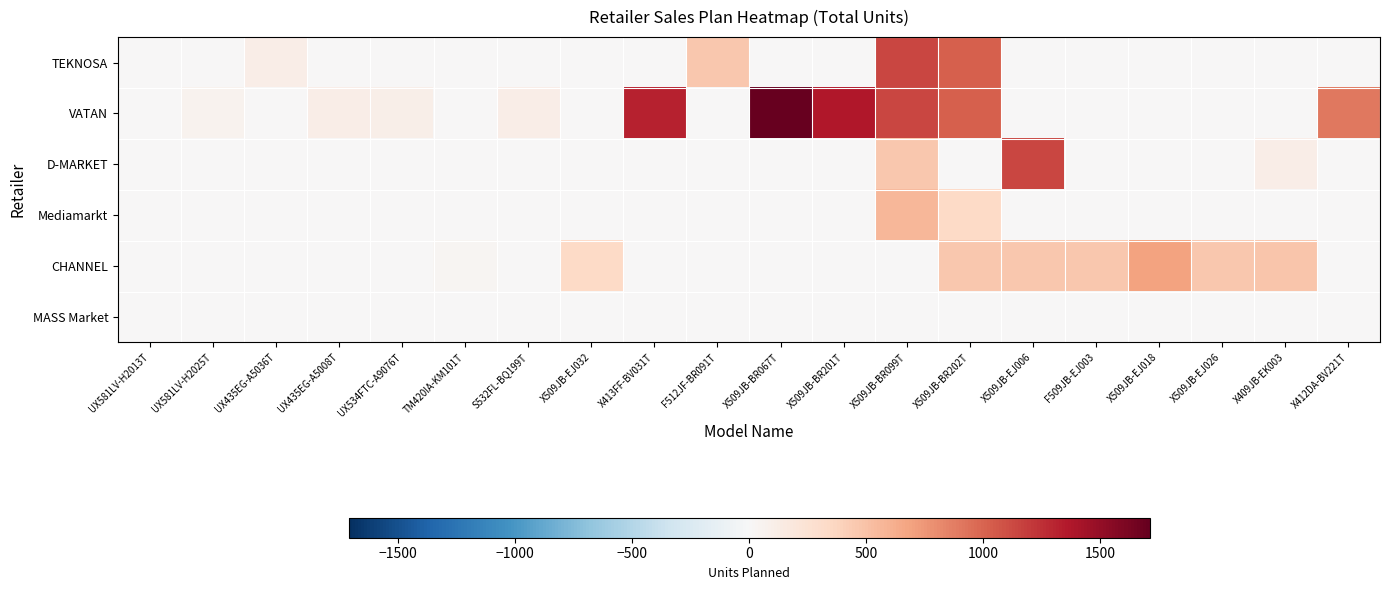

Reading right to left, what are all the values shown in this chart?

TEKNOSA: X412DA-BV221T=0	X409JB-EK003=0	X509JB-EJ026=0	X509JB-EJ018=0	F509JB-EJ003=0	X509JB-EJ006=0	X509JB-BR202T=1026	X509JB-BR099T=1140	X509JB-BR201T=0	X509JB-BR067T=0	F512JF-BR091T=456	X413FF-BV031T=0	X509JB-EJ032=0	S532FL-BQ199T=0	TM420IA-KM101T=0	UX534FTC-A9076T=0	UX435EG-A5008T=0	UX435EG-A5036T=108	UX581LV-H2025T=0	UX581LV-H2013T=0
VATAN: X412DA-BV221T=900	X409JB-EK003=0	X509JB-EJ026=0	X509JB-EJ018=0	F509JB-EJ003=0	X509JB-EJ006=0	X509JB-BR202T=1026	X509JB-BR099T=1140	X509JB-BR201T=1368	X509JB-BR067T=1710	F512JF-BR091T=0	X413FF-BV031T=1320	X509JB-EJ032=0	S532FL-BQ199T=114	TM420IA-KM101T=0	UX534FTC-A9076T=102	UX435EG-A5008T=108	UX435EG-A5036T=0	UX581LV-H2025T=54	UX581LV-H2013T=0
D-MARKET: X412DA-BV221T=0	X409JB-EK003=114	X509JB-EJ026=0	X509JB-EJ018=0	F509JB-EJ003=0	X509JB-EJ006=1140	X509JB-BR202T=0	X509JB-BR099T=456	X509JB-BR201T=0	X509JB-BR067T=0	F512JF-BR091T=0	X413FF-BV031T=0	X509JB-EJ032=0	S532FL-BQ199T=0	TM420IA-KM101T=0	UX534FTC-A9076T=0	UX435EG-A5008T=0	UX435EG-A5036T=0	UX581LV-H2025T=0	UX581LV-H2013T=0
Mediamarkt: X412DA-BV221T=0	X409JB-EK003=0	X509JB-EJ026=0	X509JB-EJ018=0	F509JB-EJ003=0	X509JB-EJ006=0	X509JB-BR202T=342	X509JB-BR099T=570	X509JB-BR201T=0	X509JB-BR067T=0	F512JF-BR091T=0	X413FF-BV031T=0	X509JB-EJ032=0	S532FL-BQ199T=0	TM420IA-KM101T=0	UX534FTC-A9076T=0	UX435EG-A5008T=0	UX435EG-A5036T=0	UX581LV-H2025T=0	UX581LV-H2013T=0
CHANNEL: X412DA-BV221T=0	X409JB-EK003=480	X509JB-EJ026=456	X509JB-EJ018=684	F509JB-EJ003=456	X509JB-EJ006=456	X509JB-BR202T=456	X509JB-BR099T=0	X509JB-BR201T=0	X509JB-BR067T=0	F512JF-BR091T=0	X413FF-BV031T=0	X509JB-EJ032=342	S532FL-BQ199T=0	TM420IA-KM101T=38	UX534FTC-A9076T=0	UX435EG-A5008T=0	UX435EG-A5036T=0	UX581LV-H2025T=0	UX581LV-H2013T=0
MASS Market: X412DA-BV221T=0	X409JB-EK003=0	X509JB-EJ026=0	X509JB-EJ018=0	F509JB-EJ003=0	X509JB-EJ006=0	X509JB-BR202T=0	X509JB-BR099T=0	X509JB-BR201T=0	X509JB-BR067T=0	F512JF-BR091T=0	X413FF-BV031T=0	X509JB-EJ032=0	S532FL-BQ199T=0	TM420IA-KM101T=0	UX534FTC-A9076T=0	UX435EG-A5008T=0	UX435EG-A5036T=0	UX581LV-H2025T=0	UX581LV-H2013T=0